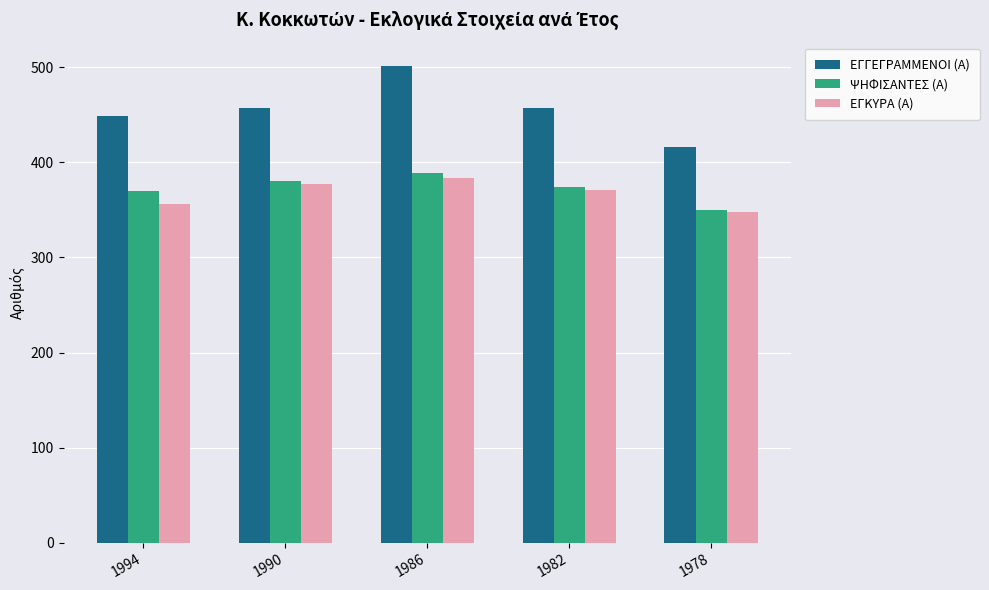

How many series are shown in this chart?

3